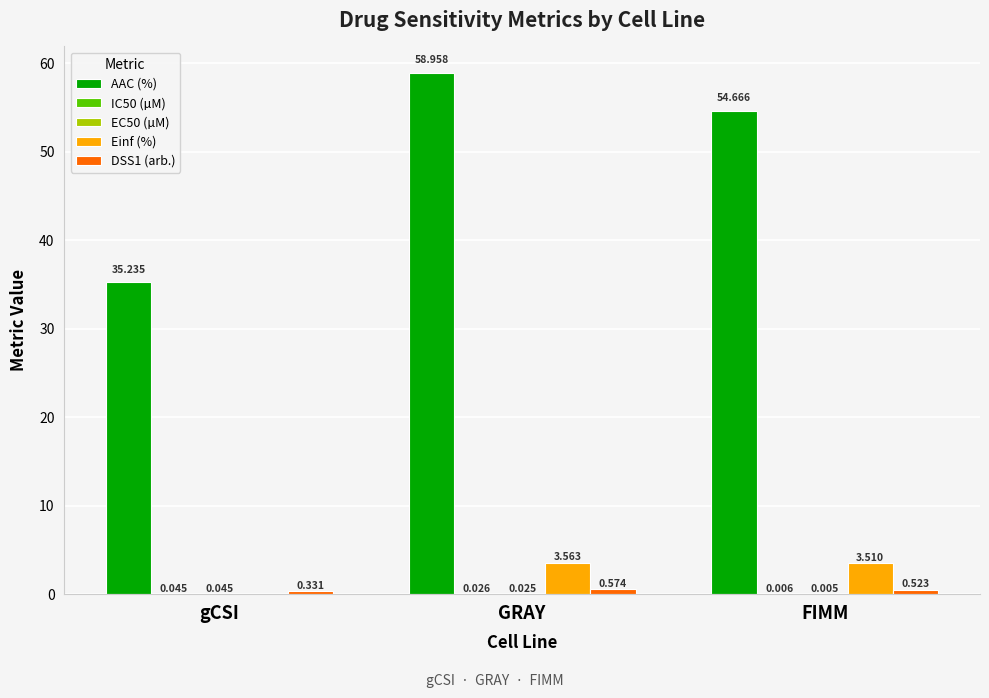

Where does the Einf (%) series first go above 3?

GRAY